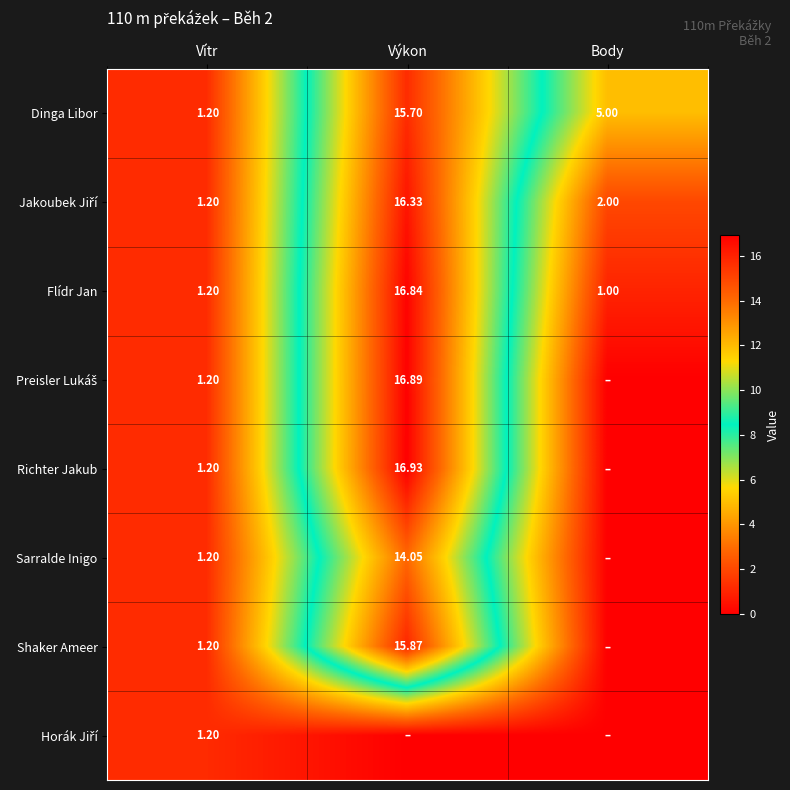

How many distinct data groups are displayed?

8